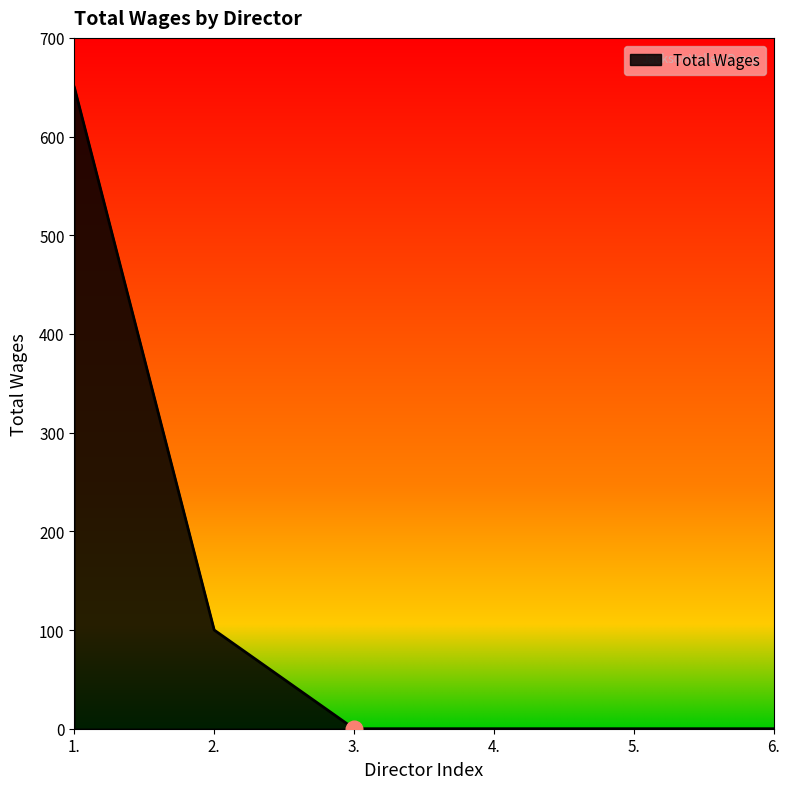

Reading left to right, transcribe all the data shown in this chart.

650	100	0	0	0	0